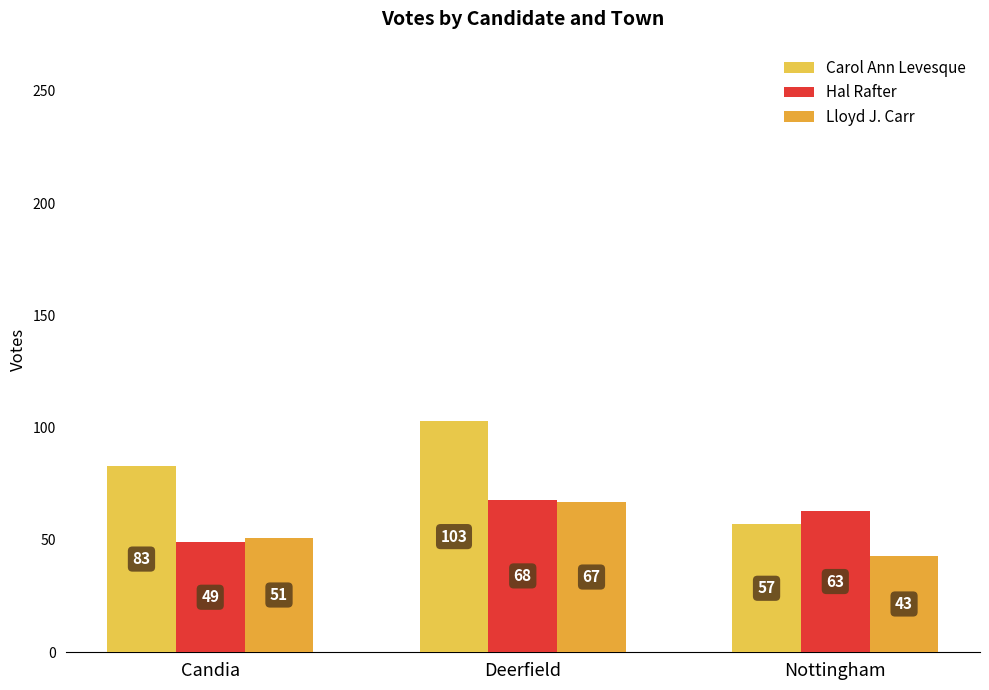

The Lloyd J. Carr series shows 43 at Nottingham. True or false?

True